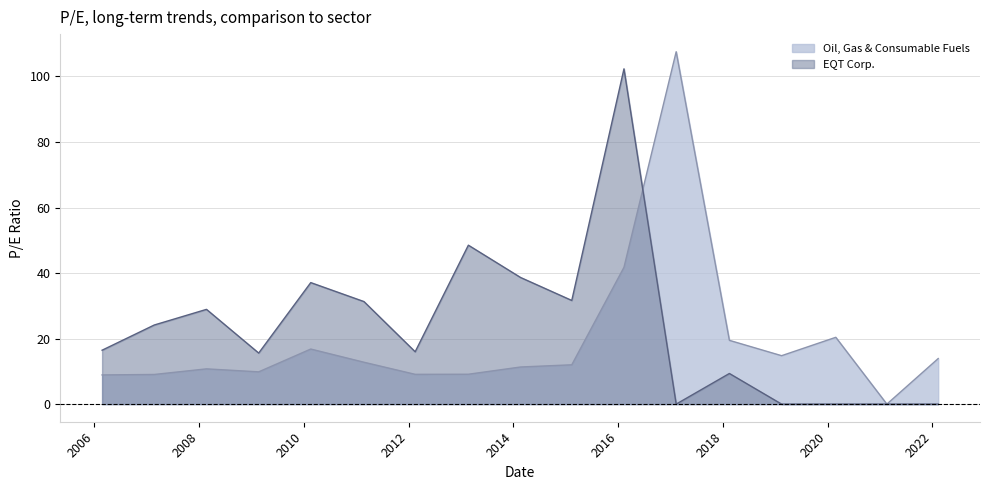

How many times do EQT Corp. and Oil, Gas & Consumable Fuels cross each other?

1